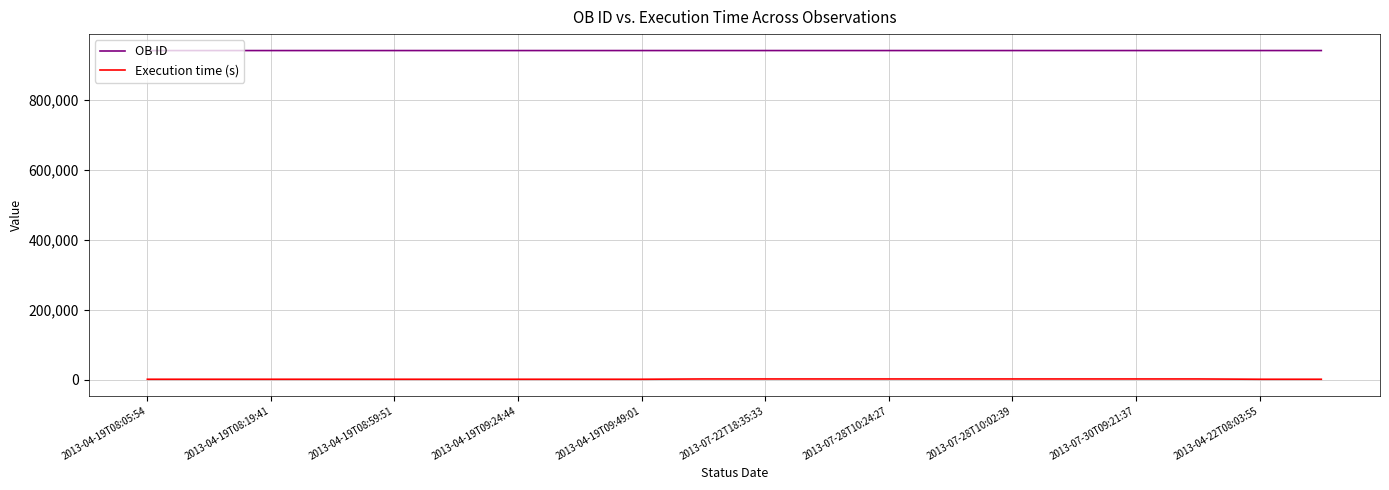

True or false: Execution time (s) and OB ID cross at least once.

False